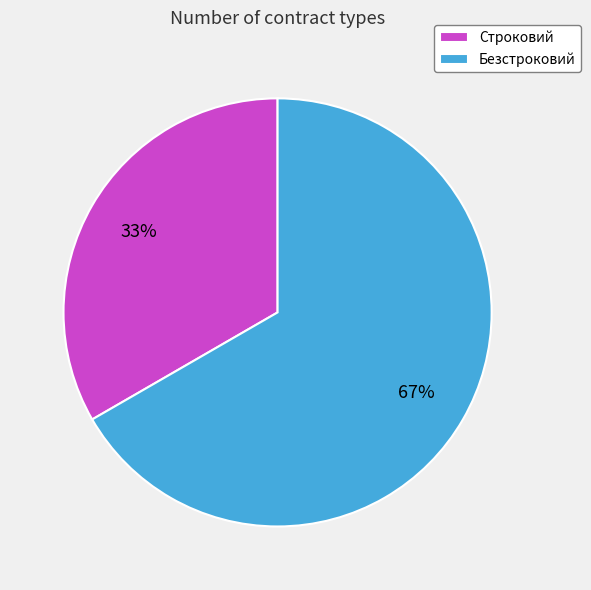

To the nearest percent, what is the combined percentage of Безстроковий and Строковий?

100%